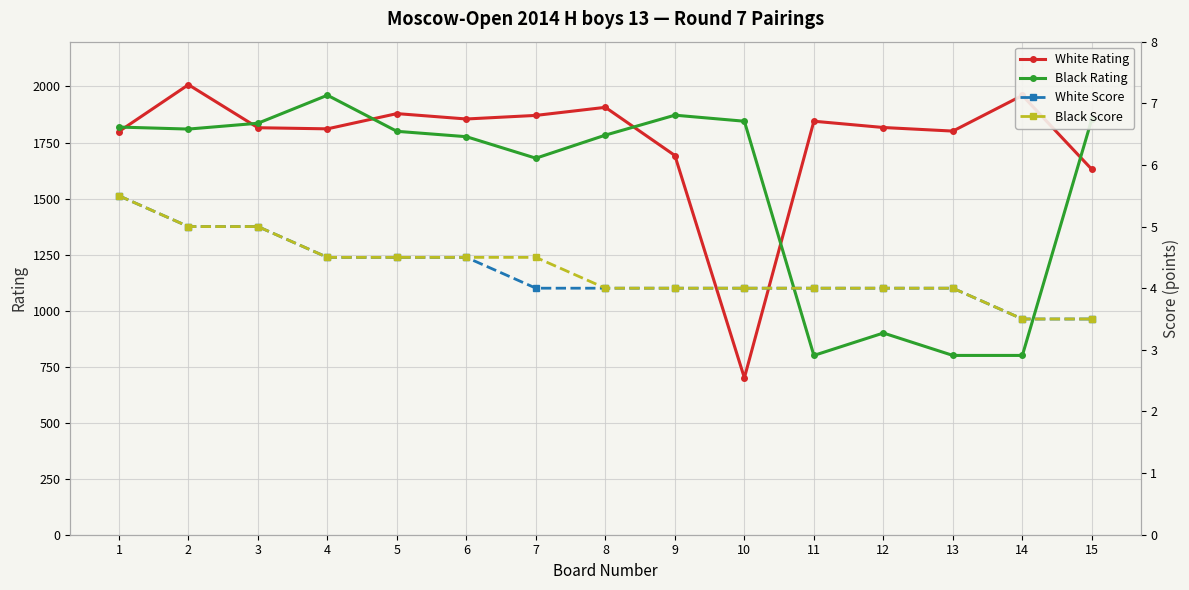

Is the value of Black Rating at 6 greater than the value of White Rating at 9?

Yes